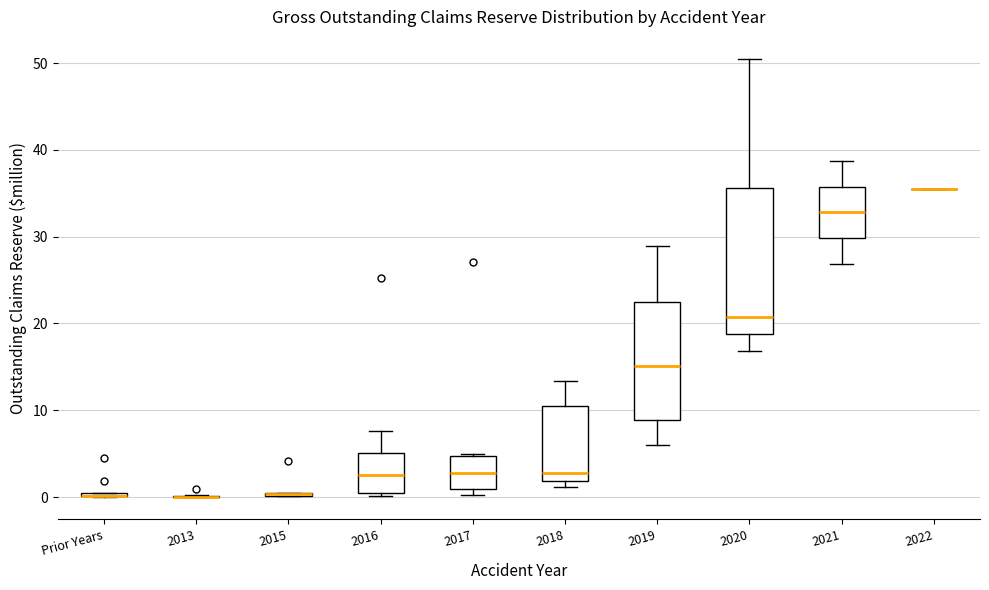

Comparing the boxes themselves (not the whiskers), which one is the tallest?

2020